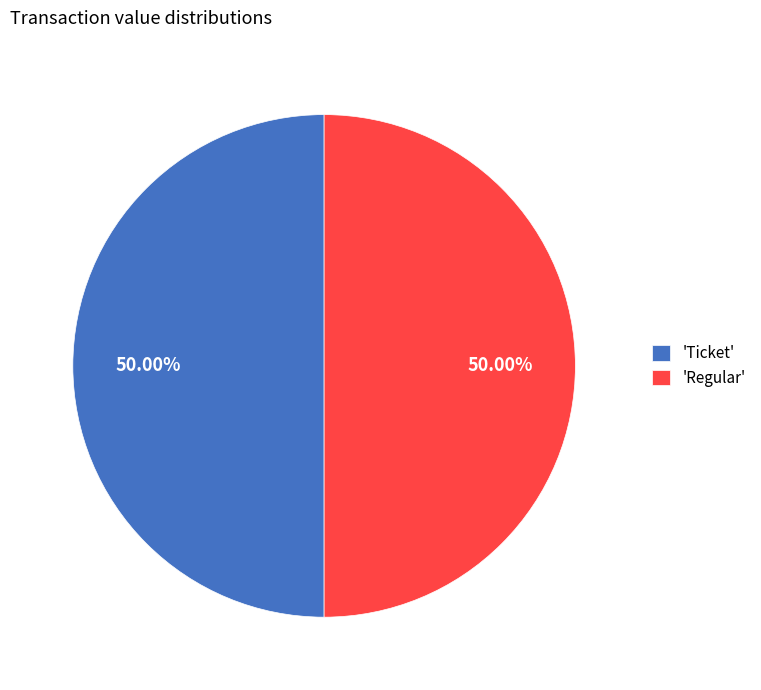

What is the ratio of the value at 'Ticket' to the value at 'Regular'?

1.0